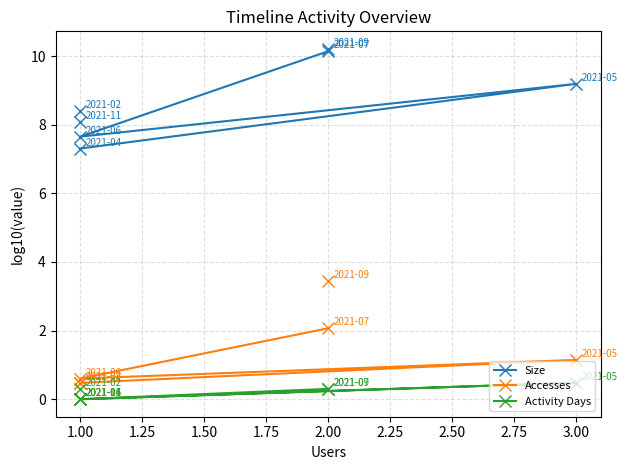

How many data points in Size are above 9?

3